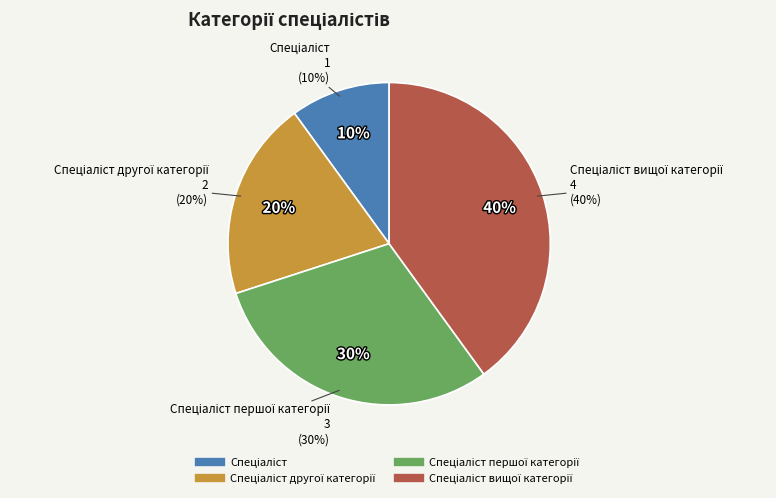

What percentage is the Спеціаліст першої категорії slice, to the nearest percent?

30%